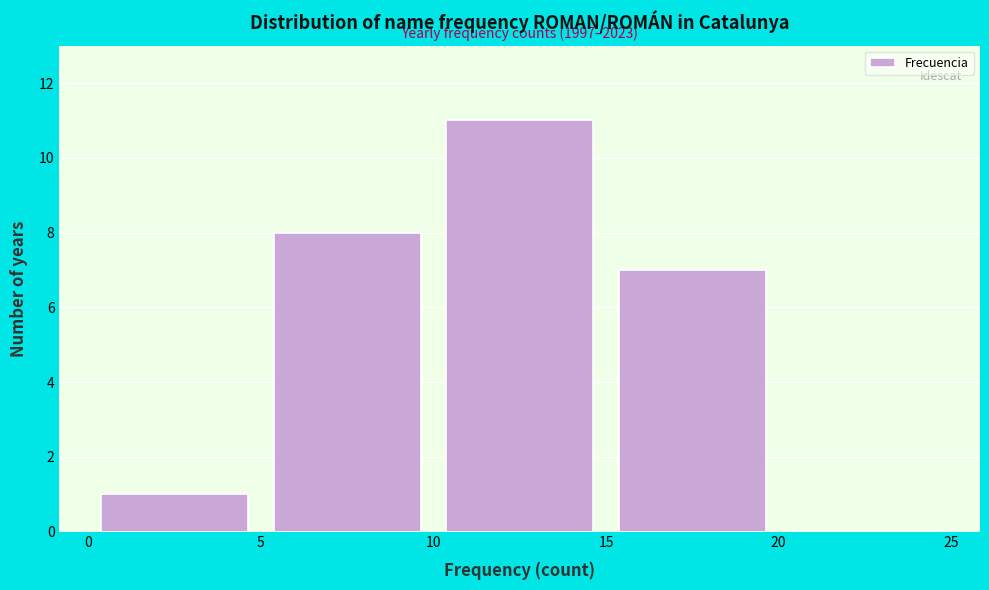

Over which range of the x-axis is the bar tallest?

10 to 15